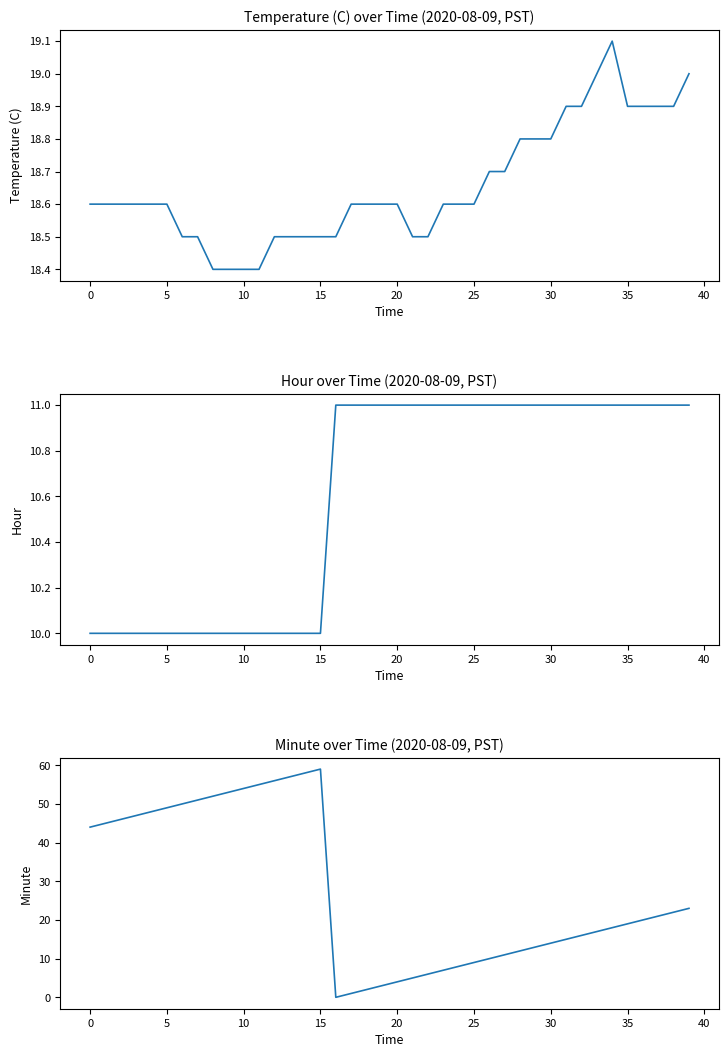

List the series in order of their overall mean, lowest first.

Hour, Temperature (C), Minute